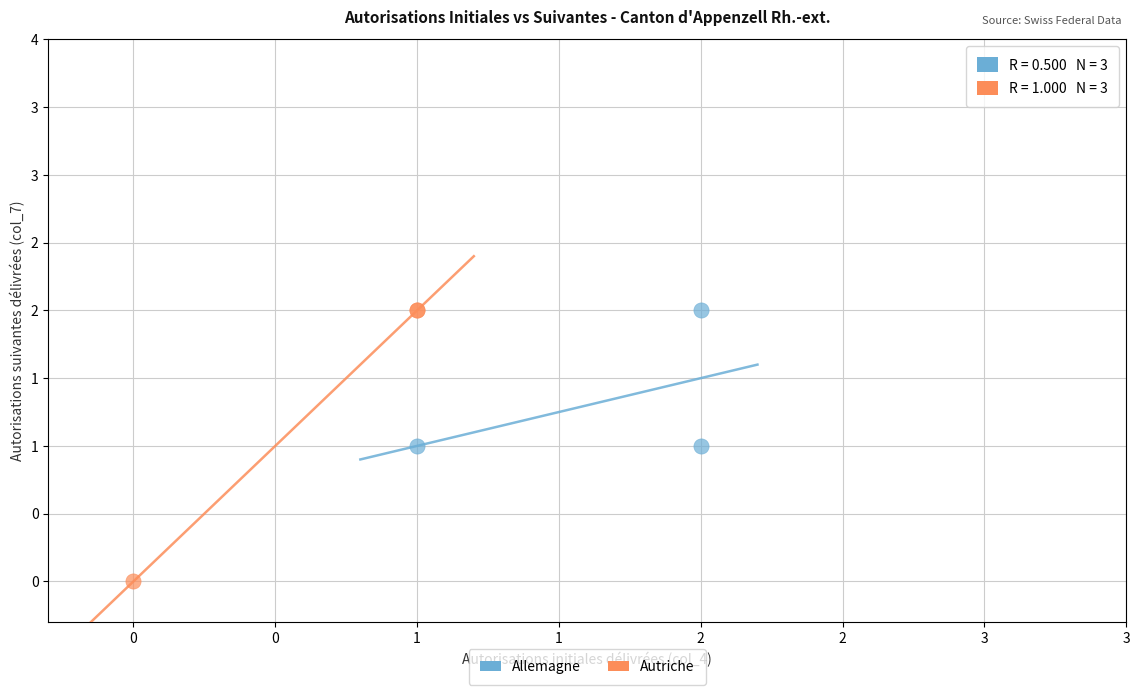

Which series contains the lowest Y value?

Autriche